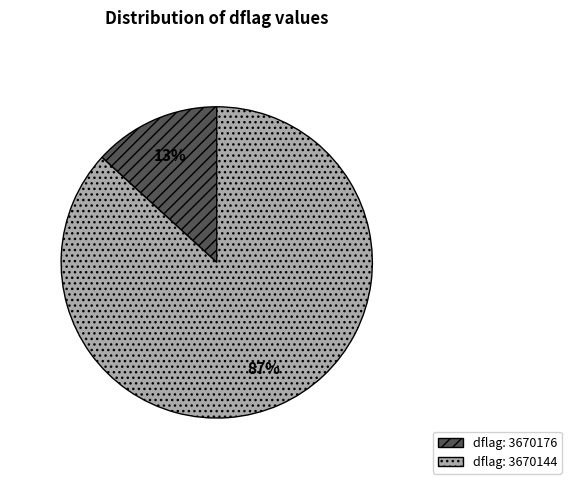

What is the smallest slice in the pie chart?

dflag: 3670176